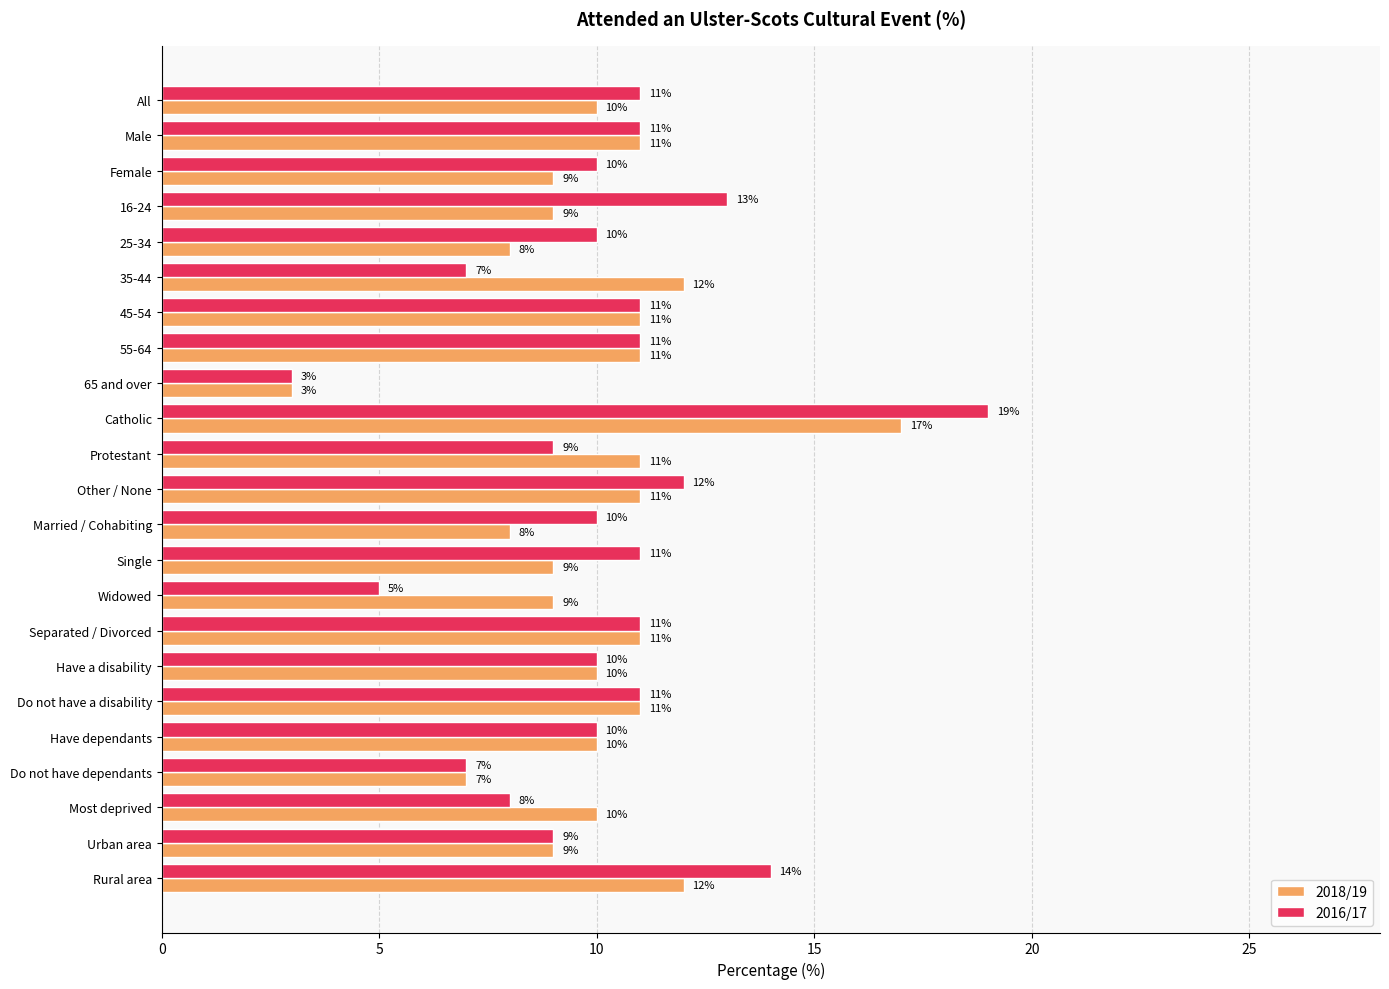

List the series in order of their overall mean, highest first.

2016/17, 2018/19